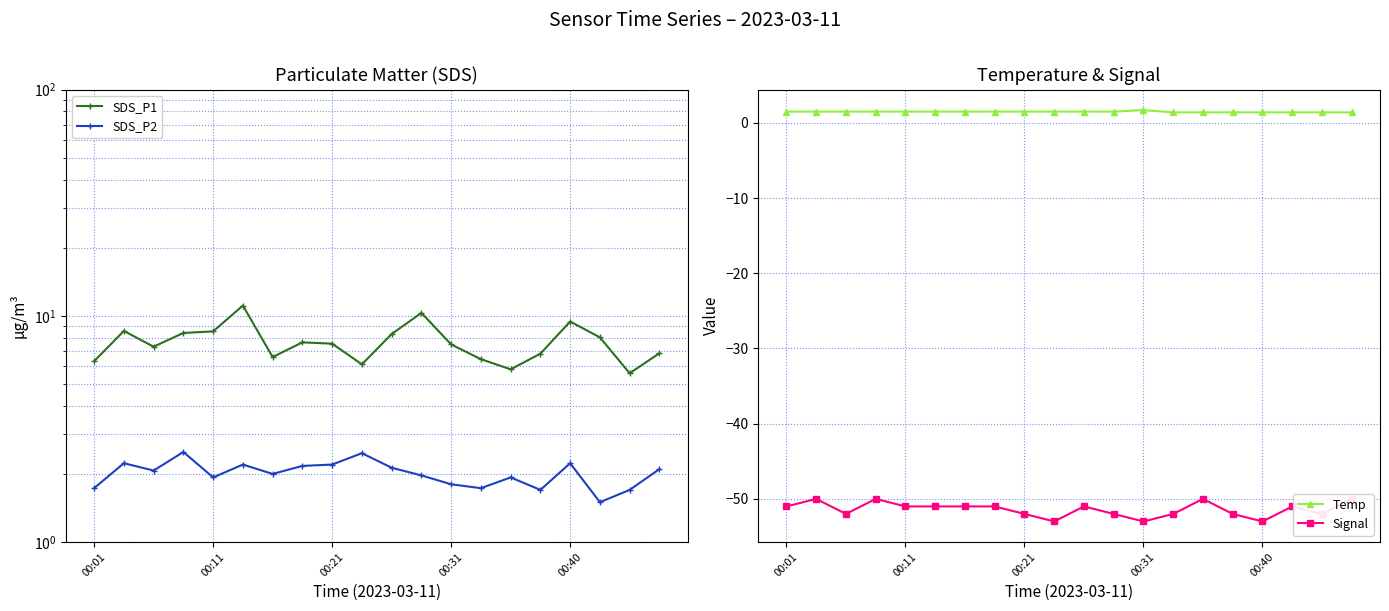

What value does the Temp series have at 15?

1.4